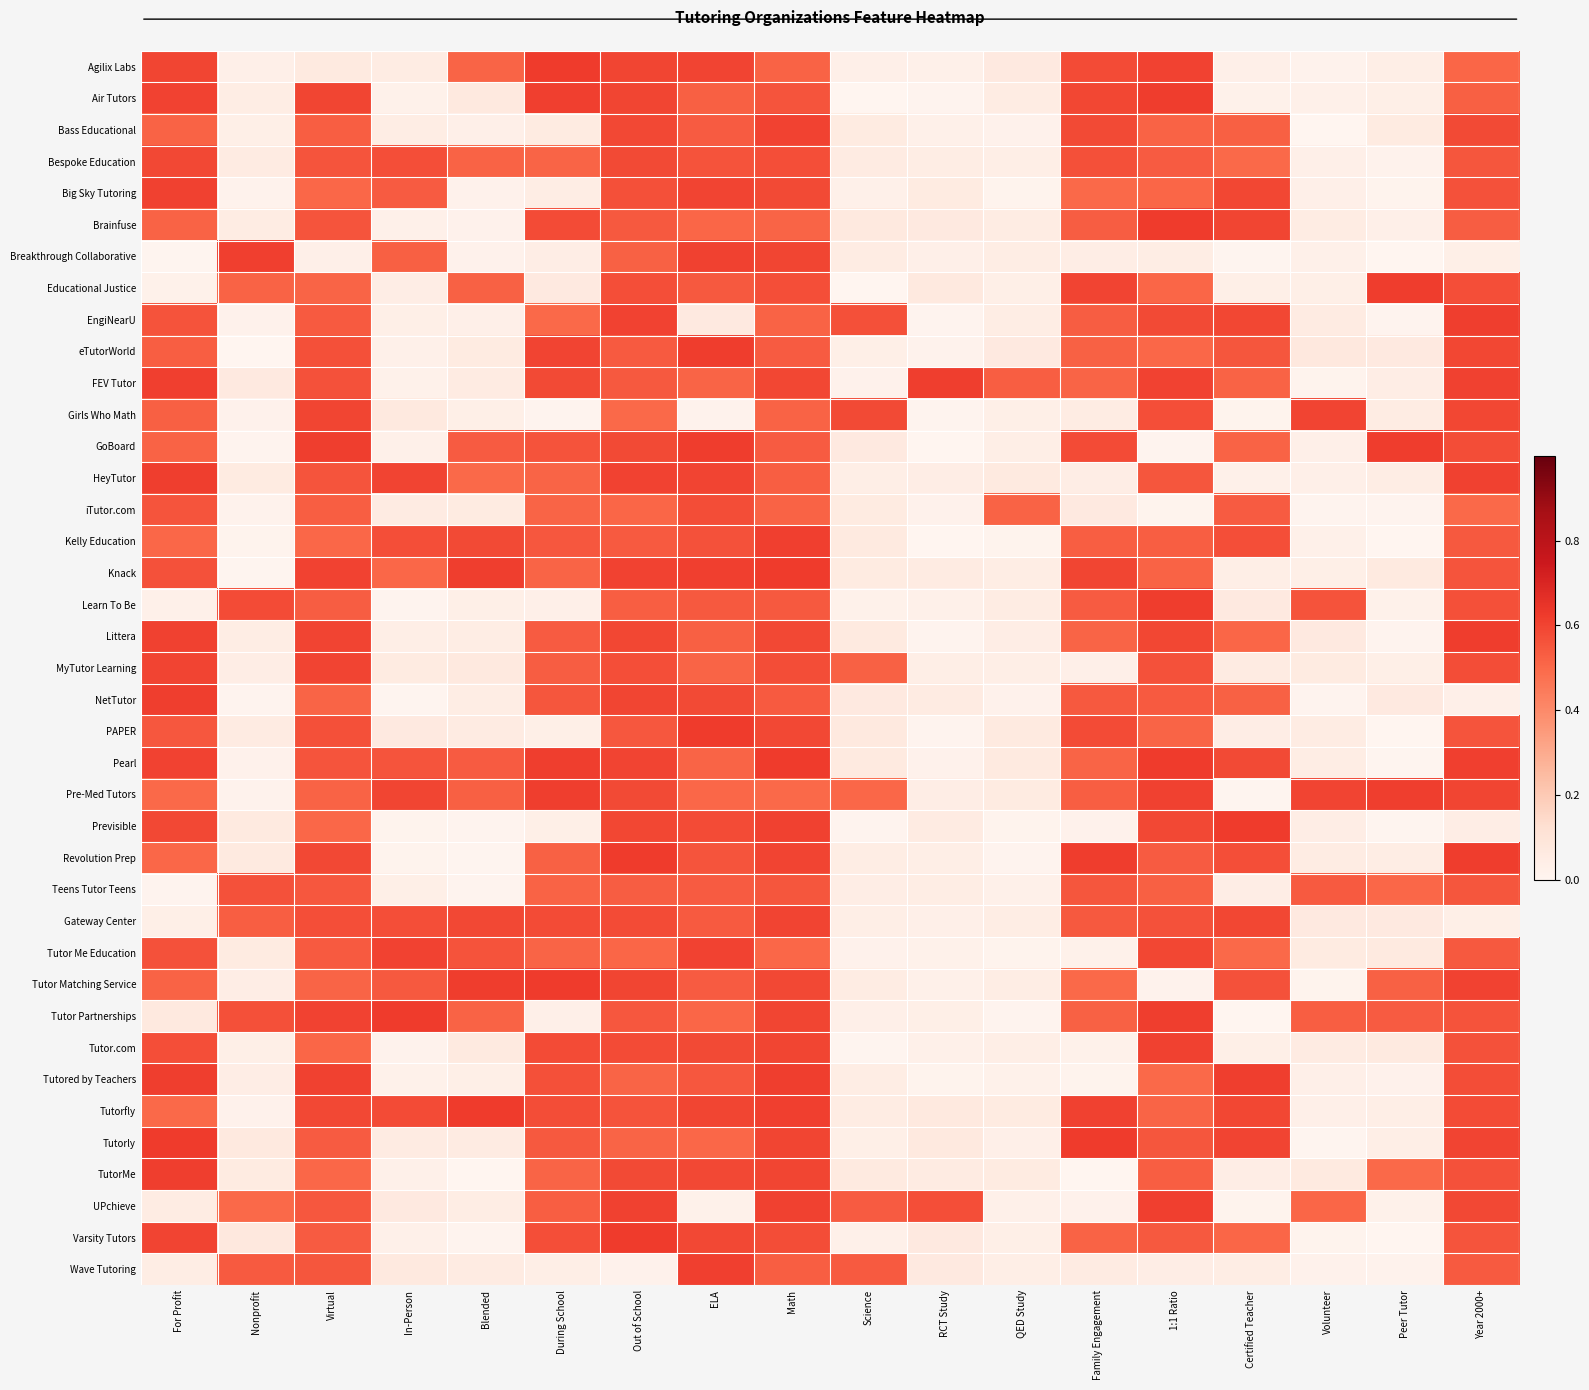

Reading right to left, extract all data points from this chart.

Agilix Labs: Year 2000+=0.5	Peer Tutor=0.0	Volunteer=0.0	Certified Teacher=0.0	1:1 Ratio=0.6	Family Engagement=0.6	QED Study=0.1	RCT Study=0.0	Science=0.0	Math=0.5	ELA=0.6	Out of School=0.6	During School=0.6	Blended=0.5	In-Person=0.1	Virtual=0.1	Nonprofit=0.0	For Profit=0.6
Air Tutors: Year 2000+=0.5	Peer Tutor=0.0	Volunteer=0.0	Certified Teacher=0.0	1:1 Ratio=0.6	Family Engagement=0.6	QED Study=0.1	RCT Study=0.0	Science=0.0	Math=0.6	ELA=0.5	Out of School=0.6	During School=0.6	Blended=0.1	In-Person=0.0	Virtual=0.6	Nonprofit=0.0	For Profit=0.6
Bass Educational: Year 2000+=0.6	Peer Tutor=0.1	Volunteer=0.0	Certified Teacher=0.5	1:1 Ratio=0.5	Family Engagement=0.6	QED Study=0.0	RCT Study=0.0	Science=0.1	Math=0.6	ELA=0.5	Out of School=0.6	During School=0.1	Blended=0.0	In-Person=0.1	Virtual=0.5	Nonprofit=0.0	For Profit=0.5
Bespoke Education: Year 2000+=0.6	Peer Tutor=0.0	Volunteer=0.0	Certified Teacher=0.5	1:1 Ratio=0.5	Family Engagement=0.6	QED Study=0.0	RCT Study=0.0	Science=0.1	Math=0.6	ELA=0.6	Out of School=0.6	During School=0.5	Blended=0.5	In-Person=0.6	Virtual=0.6	Nonprofit=0.1	For Profit=0.6
Big Sky Tutoring: Year 2000+=0.6	Peer Tutor=0.0	Volunteer=0.0	Certified Teacher=0.6	1:1 Ratio=0.5	Family Engagement=0.5	QED Study=0.0	RCT Study=0.1	Science=0.0	Math=0.6	ELA=0.6	Out of School=0.6	During School=0.0	Blended=0.0	In-Person=0.5	Virtual=0.5	Nonprofit=0.0	For Profit=0.6
Brainfuse: Year 2000+=0.5	Peer Tutor=0.0	Volunteer=0.1	Certified Teacher=0.6	1:1 Ratio=0.6	Family Engagement=0.5	QED Study=0.1	RCT Study=0.1	Science=0.1	Math=0.5	ELA=0.5	Out of School=0.5	During School=0.6	Blended=0.0	In-Person=0.0	Virtual=0.6	Nonprofit=0.1	For Profit=0.5
Breakthrough Collaborative: Year 2000+=0.0	Peer Tutor=0.0	Volunteer=0.0	Certified Teacher=0.0	1:1 Ratio=0.0	Family Engagement=0.0	QED Study=0.0	RCT Study=0.0	Science=0.1	Math=0.6	ELA=0.6	Out of School=0.5	During School=0.0	Blended=0.0	In-Person=0.5	Virtual=0.0	Nonprofit=0.6	For Profit=0.0
Educational Justice: Year 2000+=0.6	Peer Tutor=0.6	Volunteer=0.0	Certified Teacher=0.0	1:1 Ratio=0.5	Family Engagement=0.6	QED Study=0.0	RCT Study=0.1	Science=0.0	Math=0.6	ELA=0.5	Out of School=0.6	During School=0.1	Blended=0.5	In-Person=0.0	Virtual=0.5	Nonprofit=0.5	For Profit=0.0
EngiNearU: Year 2000+=0.6	Peer Tutor=0.0	Volunteer=0.1	Certified Teacher=0.6	1:1 Ratio=0.6	Family Engagement=0.5	QED Study=0.1	RCT Study=0.0	Science=0.6	Math=0.5	ELA=0.1	Out of School=0.6	During School=0.5	Blended=0.0	In-Person=0.0	Virtual=0.5	Nonprofit=0.0	For Profit=0.6
eTutorWorld: Year 2000+=0.6	Peer Tutor=0.1	Volunteer=0.1	Certified Teacher=0.6	1:1 Ratio=0.5	Family Engagement=0.5	QED Study=0.1	RCT Study=0.0	Science=0.0	Math=0.5	ELA=0.6	Out of School=0.5	During School=0.6	Blended=0.1	In-Person=0.0	Virtual=0.6	Nonprofit=0.0	For Profit=0.5
FEV Tutor: Year 2000+=0.6	Peer Tutor=0.0	Volunteer=0.0	Certified Teacher=0.5	1:1 Ratio=0.6	Family Engagement=0.5	QED Study=0.5	RCT Study=0.6	Science=0.0	Math=0.6	ELA=0.5	Out of School=0.5	During School=0.6	Blended=0.1	In-Person=0.0	Virtual=0.6	Nonprofit=0.1	For Profit=0.6
Girls Who Math: Year 2000+=0.6	Peer Tutor=0.1	Volunteer=0.6	Certified Teacher=0.0	1:1 Ratio=0.6	Family Engagement=0.1	QED Study=0.0	RCT Study=0.0	Science=0.6	Math=0.5	ELA=0.0	Out of School=0.5	During School=0.0	Blended=0.0	In-Person=0.1	Virtual=0.6	Nonprofit=0.0	For Profit=0.5
GoBoard: Year 2000+=0.6	Peer Tutor=0.6	Volunteer=0.0	Certified Teacher=0.5	1:1 Ratio=0.0	Family Engagement=0.6	QED Study=0.0	RCT Study=0.0	Science=0.1	Math=0.5	ELA=0.6	Out of School=0.6	During School=0.6	Blended=0.5	In-Person=0.0	Virtual=0.6	Nonprofit=0.0	For Profit=0.5
HeyTutor: Year 2000+=0.6	Peer Tutor=0.0	Volunteer=0.0	Certified Teacher=0.0	1:1 Ratio=0.6	Family Engagement=0.0	QED Study=0.1	RCT Study=0.0	Science=0.0	Math=0.5	ELA=0.6	Out of School=0.6	During School=0.5	Blended=0.5	In-Person=0.6	Virtual=0.6	Nonprofit=0.1	For Profit=0.6
iTutor.com: Year 2000+=0.5	Peer Tutor=0.0	Volunteer=0.0	Certified Teacher=0.5	1:1 Ratio=0.0	Family Engagement=0.1	QED Study=0.5	RCT Study=0.0	Science=0.1	Math=0.5	ELA=0.6	Out of School=0.5	During School=0.5	Blended=0.1	In-Person=0.1	Virtual=0.5	Nonprofit=0.0	For Profit=0.6
Kelly Education: Year 2000+=0.5	Peer Tutor=0.0	Volunteer=0.0	Certified Teacher=0.6	1:1 Ratio=0.5	Family Engagement=0.5	QED Study=0.0	RCT Study=0.0	Science=0.1	Math=0.6	ELA=0.6	Out of School=0.5	During School=0.5	Blended=0.6	In-Person=0.6	Virtual=0.5	Nonprofit=0.0	For Profit=0.5
Knack: Year 2000+=0.6	Peer Tutor=0.1	Volunteer=0.0	Certified Teacher=0.0	1:1 Ratio=0.5	Family Engagement=0.6	QED Study=0.0	RCT Study=0.1	Science=0.1	Math=0.6	ELA=0.6	Out of School=0.6	During School=0.5	Blended=0.6	In-Person=0.5	Virtual=0.6	Nonprofit=0.0	For Profit=0.6
Learn To Be: Year 2000+=0.6	Peer Tutor=0.0	Volunteer=0.6	Certified Teacher=0.1	1:1 Ratio=0.6	Family Engagement=0.5	QED Study=0.1	RCT Study=0.0	Science=0.0	Math=0.5	ELA=0.5	Out of School=0.5	During School=0.0	Blended=0.0	In-Person=0.0	Virtual=0.5	Nonprofit=0.6	For Profit=0.0
Littera: Year 2000+=0.6	Peer Tutor=0.0	Volunteer=0.1	Certified Teacher=0.5	1:1 Ratio=0.6	Family Engagement=0.5	QED Study=0.0	RCT Study=0.0	Science=0.1	Math=0.6	ELA=0.5	Out of School=0.6	During School=0.5	Blended=0.0	In-Person=0.0	Virtual=0.6	Nonprofit=0.0	For Profit=0.6
MyTutor Learning: Year 2000+=0.6	Peer Tutor=0.0	Volunteer=0.1	Certified Teacher=0.1	1:1 Ratio=0.6	Family Engagement=0.0	QED Study=0.0	RCT Study=0.0	Science=0.5	Math=0.6	ELA=0.5	Out of School=0.6	During School=0.5	Blended=0.1	In-Person=0.1	Virtual=0.6	Nonprofit=0.0	For Profit=0.6
NetTutor: Year 2000+=0.0	Peer Tutor=0.1	Volunteer=0.0	Certified Teacher=0.5	1:1 Ratio=0.5	Family Engagement=0.5	QED Study=0.0	RCT Study=0.1	Science=0.1	Math=0.5	ELA=0.6	Out of School=0.6	During School=0.6	Blended=0.0	In-Person=0.0	Virtual=0.5	Nonprofit=0.0	For Profit=0.6
PAPER: Year 2000+=0.6	Peer Tutor=0.0	Volunteer=0.1	Certified Teacher=0.0	1:1 Ratio=0.5	Family Engagement=0.6	QED Study=0.1	RCT Study=0.0	Science=0.1	Math=0.6	ELA=0.6	Out of School=0.5	During School=0.0	Blended=0.1	In-Person=0.1	Virtual=0.6	Nonprofit=0.1	For Profit=0.5
Pearl: Year 2000+=0.6	Peer Tutor=0.0	Volunteer=0.0	Certified Teacher=0.6	1:1 Ratio=0.6	Family Engagement=0.5	QED Study=0.1	RCT Study=0.0	Science=0.1	Math=0.6	ELA=0.5	Out of School=0.6	During School=0.6	Blended=0.5	In-Person=0.6	Virtual=0.6	Nonprofit=0.0	For Profit=0.6
Pre-Med Tutors: Year 2000+=0.6	Peer Tutor=0.6	Volunteer=0.6	Certified Teacher=0.0	1:1 Ratio=0.6	Family Engagement=0.5	QED Study=0.1	RCT Study=0.0	Science=0.5	Math=0.5	ELA=0.5	Out of School=0.6	During School=0.6	Blended=0.5	In-Person=0.6	Virtual=0.5	Nonprofit=0.0	For Profit=0.5
Previsible: Year 2000+=0.0	Peer Tutor=0.0	Volunteer=0.0	Certified Teacher=0.6	1:1 Ratio=0.6	Family Engagement=0.0	QED Study=0.0	RCT Study=0.1	Science=0.0	Math=0.6	ELA=0.6	Out of School=0.6	During School=0.0	Blended=0.0	In-Person=0.0	Virtual=0.5	Nonprofit=0.1	For Profit=0.6
Revolution Prep: Year 2000+=0.6	Peer Tutor=0.0	Volunteer=0.1	Certified Teacher=0.6	1:1 Ratio=0.5	Family Engagement=0.6	QED Study=0.0	RCT Study=0.0	Science=0.0	Math=0.6	ELA=0.6	Out of School=0.6	During School=0.5	Blended=0.0	In-Person=0.0	Virtual=0.6	Nonprofit=0.1	For Profit=0.5
Teens Tutor Teens: Year 2000+=0.6	Peer Tutor=0.5	Volunteer=0.5	Certified Teacher=0.0	1:1 Ratio=0.5	Family Engagement=0.6	QED Study=0.0	RCT Study=0.0	Science=0.0	Math=0.6	ELA=0.5	Out of School=0.5	During School=0.5	Blended=0.0	In-Person=0.0	Virtual=0.6	Nonprofit=0.6	For Profit=0.0
Gateway Center: Year 2000+=0.0	Peer Tutor=0.1	Volunteer=0.1	Certified Teacher=0.6	1:1 Ratio=0.6	Family Engagement=0.5	QED Study=0.0	RCT Study=0.0	Science=0.0	Math=0.6	ELA=0.5	Out of School=0.6	During School=0.6	Blended=0.6	In-Person=0.6	Virtual=0.6	Nonprofit=0.5	For Profit=0.0
Tutor Me Education: Year 2000+=0.5	Peer Tutor=0.1	Volunteer=0.1	Certified Teacher=0.5	1:1 Ratio=0.6	Family Engagement=0.0	QED Study=0.0	RCT Study=0.0	Science=0.0	Math=0.5	ELA=0.6	Out of School=0.5	During School=0.5	Blended=0.6	In-Person=0.6	Virtual=0.5	Nonprofit=0.1	For Profit=0.6
Tutor Matching Service: Year 2000+=0.6	Peer Tutor=0.5	Volunteer=0.0	Certified Teacher=0.6	1:1 Ratio=0.0	Family Engagement=0.5	QED Study=0.0	RCT Study=0.0	Science=0.1	Math=0.6	ELA=0.5	Out of School=0.6	During School=0.6	Blended=0.6	In-Person=0.5	Virtual=0.5	Nonprofit=0.0	For Profit=0.5
Tutor Partnerships: Year 2000+=0.6	Peer Tutor=0.5	Volunteer=0.5	Certified Teacher=0.0	1:1 Ratio=0.6	Family Engagement=0.5	QED Study=0.0	RCT Study=0.0	Science=0.0	Math=0.6	ELA=0.5	Out of School=0.5	During School=0.0	Blended=0.5	In-Person=0.6	Virtual=0.6	Nonprofit=0.6	For Profit=0.1
Tutor.com: Year 2000+=0.6	Peer Tutor=0.1	Volunteer=0.1	Certified Teacher=0.0	1:1 Ratio=0.6	Family Engagement=0.0	QED Study=0.0	RCT Study=0.0	Science=0.0	Math=0.6	ELA=0.6	Out of School=0.6	During School=0.6	Blended=0.1	In-Person=0.0	Virtual=0.5	Nonprofit=0.0	For Profit=0.6
Tutored by Teachers: Year 2000+=0.6	Peer Tutor=0.0	Volunteer=0.0	Certified Teacher=0.6	1:1 Ratio=0.5	Family Engagement=0.0	QED Study=0.0	RCT Study=0.0	Science=0.0	Math=0.6	ELA=0.5	Out of School=0.5	During School=0.6	Blended=0.0	In-Person=0.0	Virtual=0.6	Nonprofit=0.0	For Profit=0.6
Tutorfly: Year 2000+=0.6	Peer Tutor=0.0	Volunteer=0.0	Certified Teacher=0.6	1:1 Ratio=0.5	Family Engagement=0.6	QED Study=0.1	RCT Study=0.1	Science=0.1	Math=0.6	ELA=0.6	Out of School=0.6	During School=0.6	Blended=0.6	In-Person=0.6	Virtual=0.6	Nonprofit=0.0	For Profit=0.5
Tutorly: Year 2000+=0.6	Peer Tutor=0.0	Volunteer=0.0	Certified Teacher=0.6	1:1 Ratio=0.6	Family Engagement=0.6	QED Study=0.0	RCT Study=0.1	Science=0.0	Math=0.6	ELA=0.5	Out of School=0.5	During School=0.5	Blended=0.1	In-Person=0.1	Virtual=0.5	Nonprofit=0.1	For Profit=0.6
TutorMe: Year 2000+=0.6	Peer Tutor=0.5	Volunteer=0.1	Certified Teacher=0.0	1:1 Ratio=0.5	Family Engagement=0.0	QED Study=0.1	RCT Study=0.1	Science=0.1	Math=0.6	ELA=0.6	Out of School=0.6	During School=0.5	Blended=0.0	In-Person=0.0	Virtual=0.5	Nonprofit=0.1	For Profit=0.6
UPchieve: Year 2000+=0.6	Peer Tutor=0.0	Volunteer=0.5	Certified Teacher=0.0	1:1 Ratio=0.6	Family Engagement=0.0	QED Study=0.0	RCT Study=0.6	Science=0.5	Math=0.6	ELA=0.0	Out of School=0.6	During School=0.5	Blended=0.1	In-Person=0.1	Virtual=0.6	Nonprofit=0.5	For Profit=0.1
Varsity Tutors: Year 2000+=0.6	Peer Tutor=0.0	Volunteer=0.0	Certified Teacher=0.5	1:1 Ratio=0.5	Family Engagement=0.5	QED Study=0.0	RCT Study=0.1	Science=0.0	Math=0.6	ELA=0.6	Out of School=0.6	During School=0.6	Blended=0.0	In-Person=0.0	Virtual=0.5	Nonprofit=0.1	For Profit=0.6
Wave Tutoring: Year 2000+=0.5	Peer Tutor=0.0	Volunteer=0.0	Certified Teacher=0.0	1:1 Ratio=0.0	Family Engagement=0.1	QED Study=0.0	RCT Study=0.1	Science=0.5	Math=0.5	ELA=0.6	Out of School=0.0	During School=0.0	Blended=0.1	In-Person=0.1	Virtual=0.6	Nonprofit=0.5	For Profit=0.0